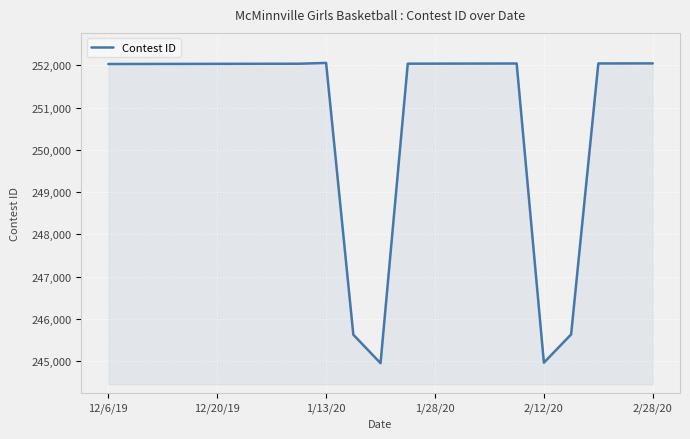

What is the greatest value displayed?

252055